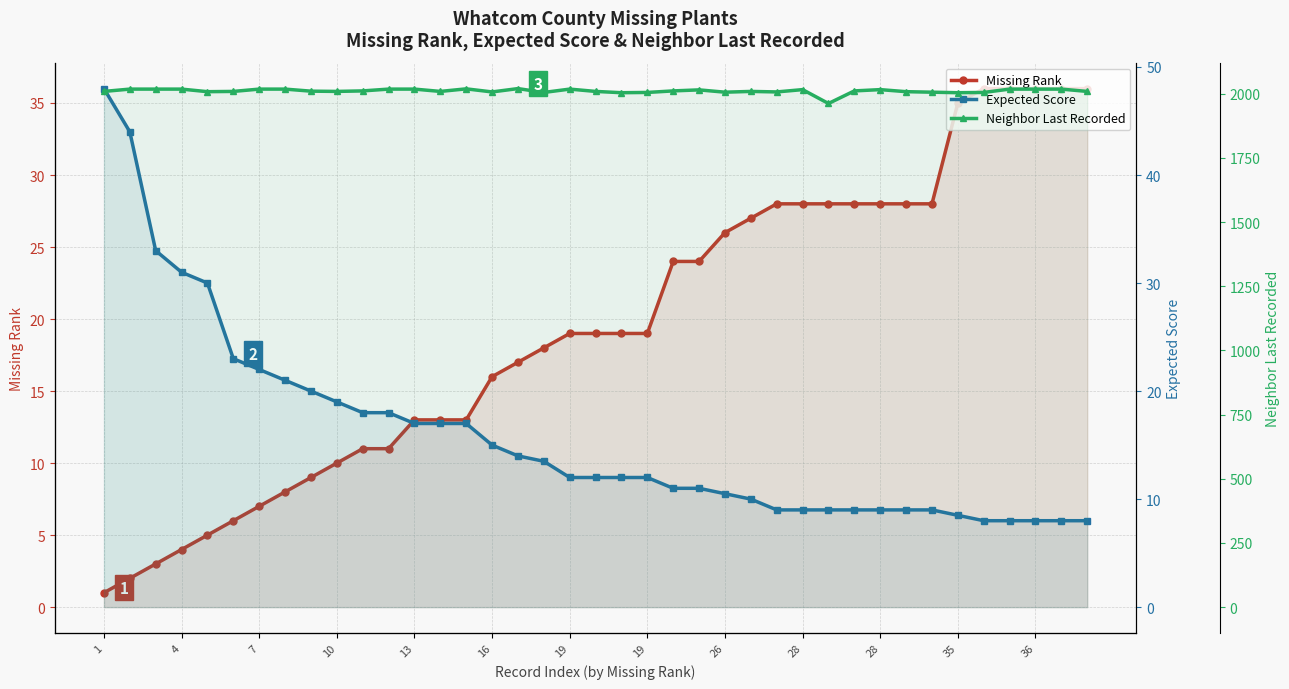

What is the minimum value for Expected Score?

8.0